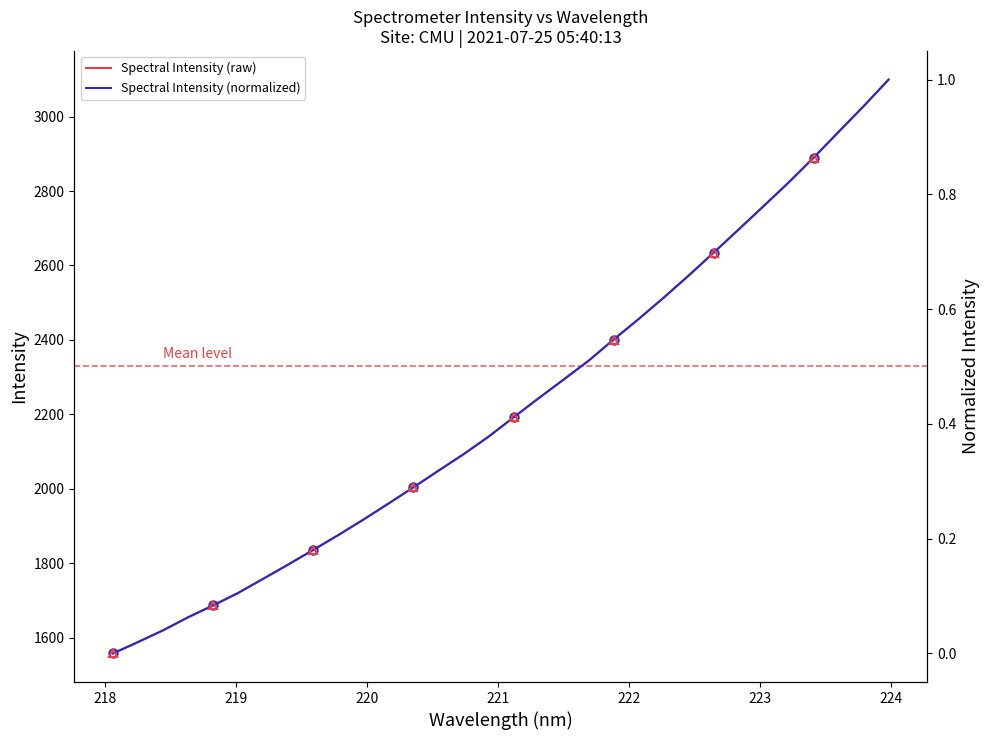

What is the sum of all Spectral Intensity (raw) values?

71163.6